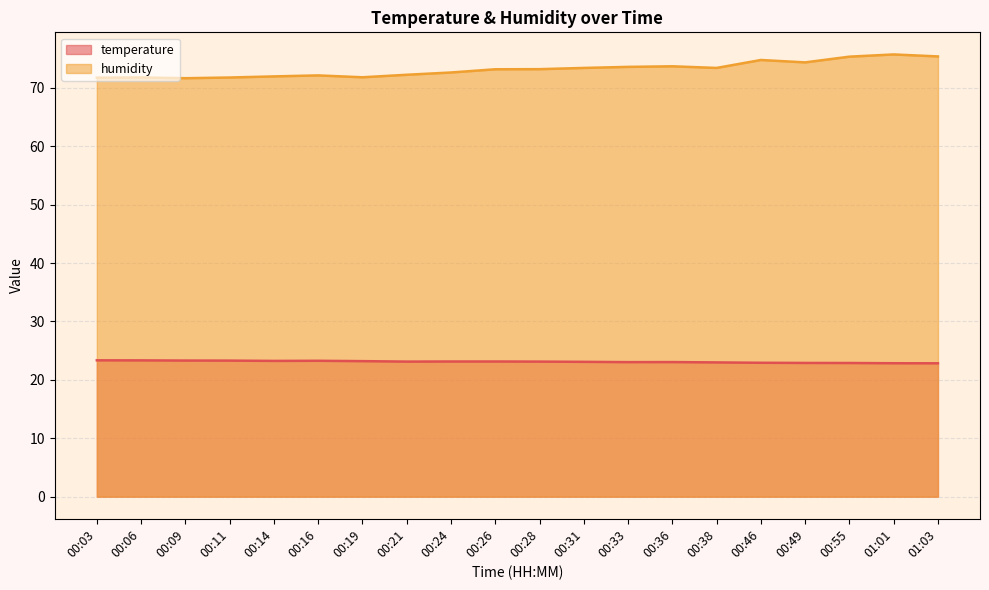

Reading left to right, list all the values displayed in this chart.

temperature: 23.4	23.3	23.3	23.3	23.2	23.3	23.2	23.1	23.1	23.1	23.1	23.1	23.0	23.1	23.0	22.9	22.9	22.9	22.9	22.8
humidity: 71.8	71.8	71.7	71.8	72.0	72.1	71.8	72.2	72.6	73.2	73.2	73.4	73.6	73.7	73.4	74.8	74.4	75.3	75.7	75.4